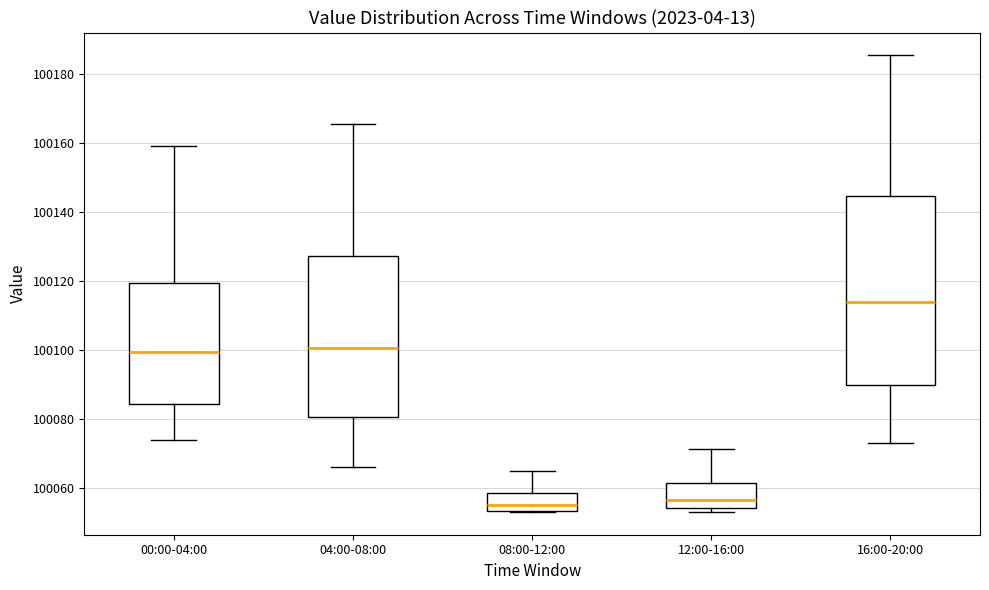

Which box is the tallest, from its lower edge to its upper edge?

16:00-20:00